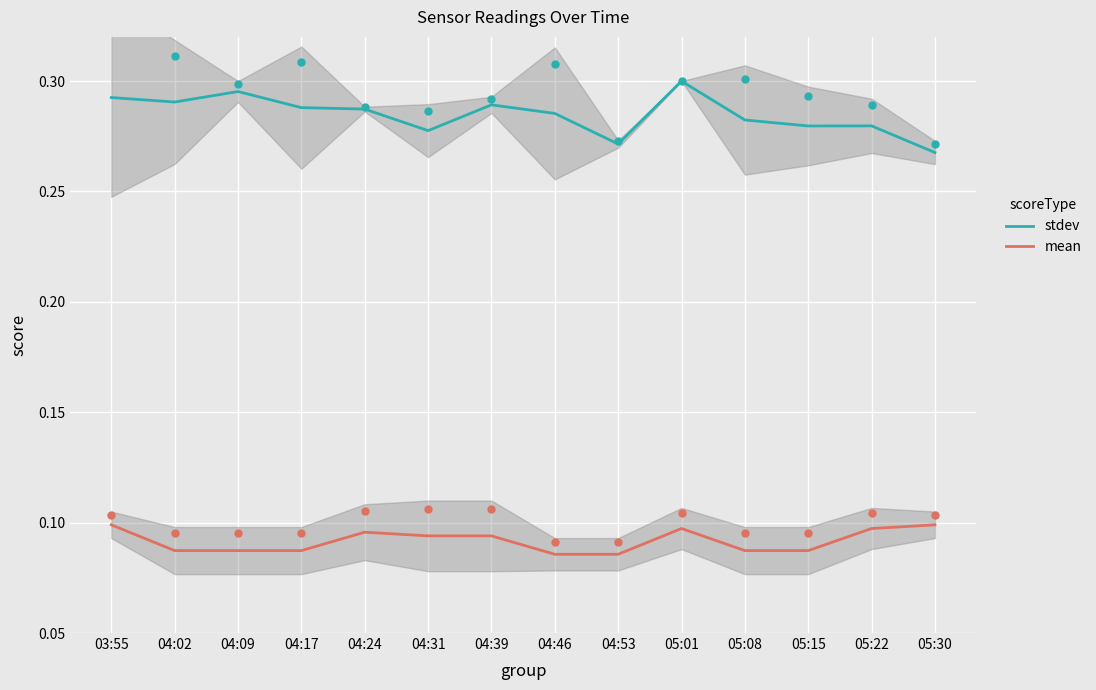

What is the total value across all series at 05:30?

0.4